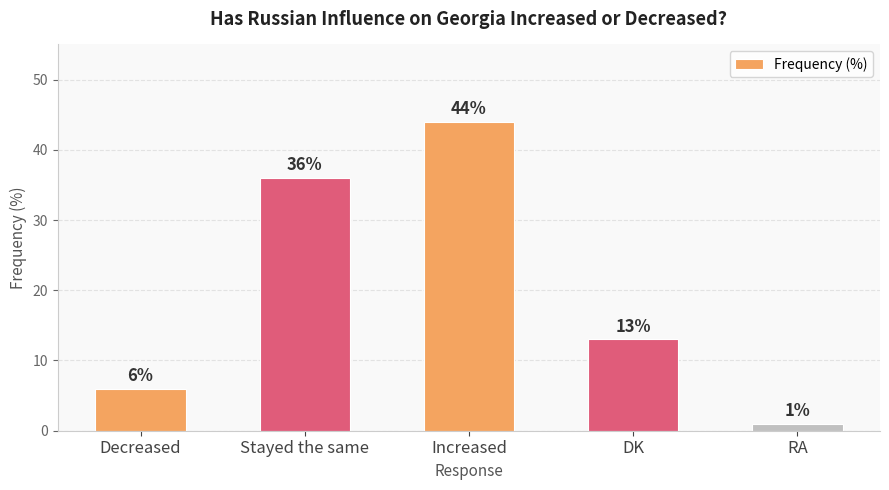

Reading left to right, list all the values displayed in this chart.

Decreased=6	Stayed the same=36	Increased=44	DK=13	RA=1